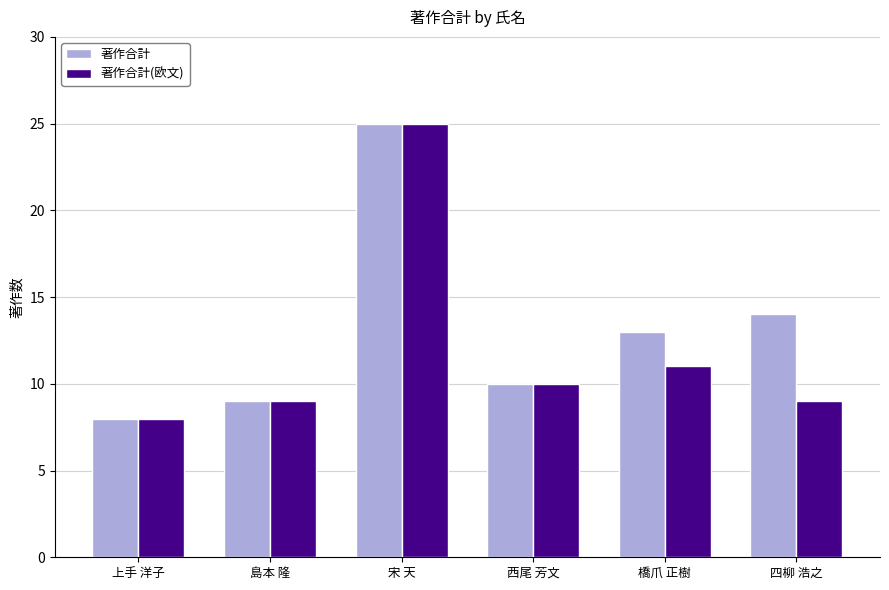

Which series changed the most between 上手 洋子 and 橋爪 正樹?

著作合計